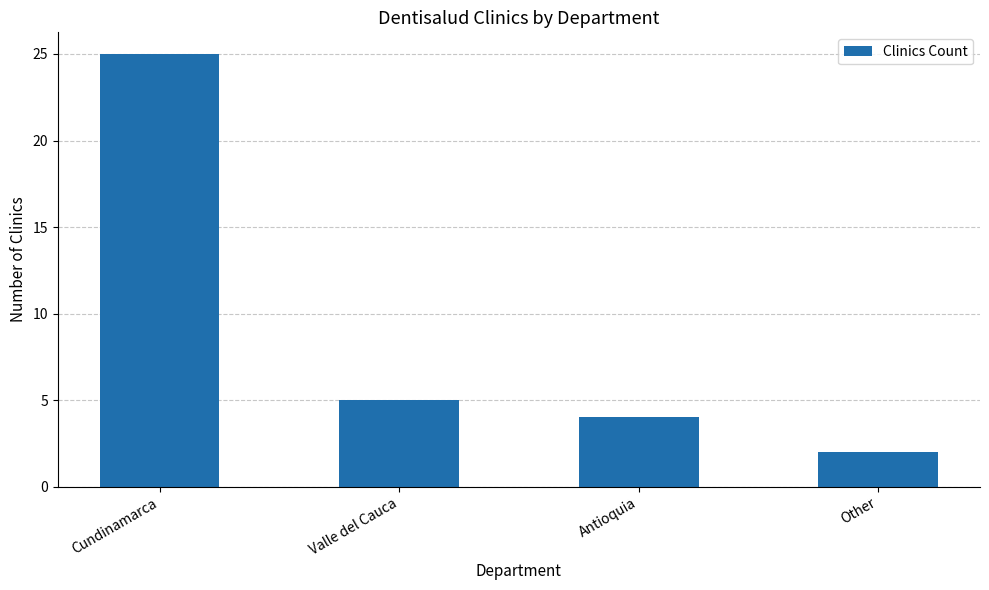

The chart shows a value of 2 at Other. True or false?

True